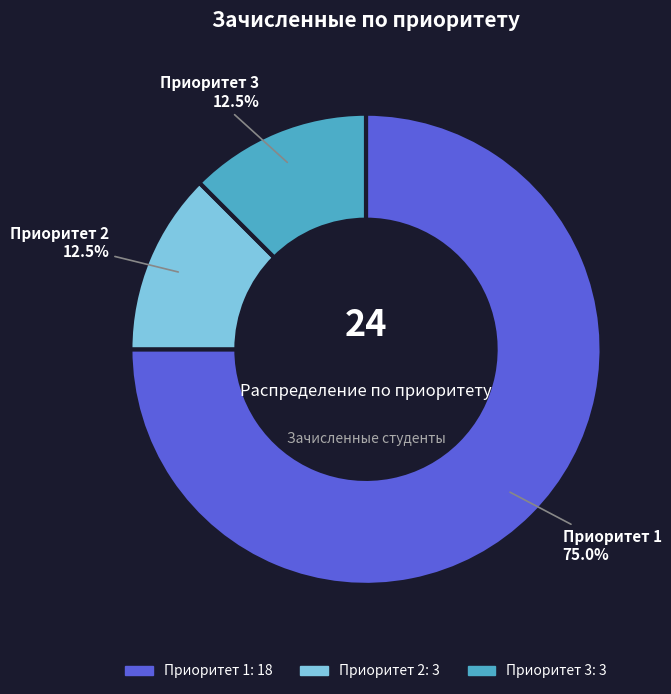

Is there a majority slice in this chart?

Yes